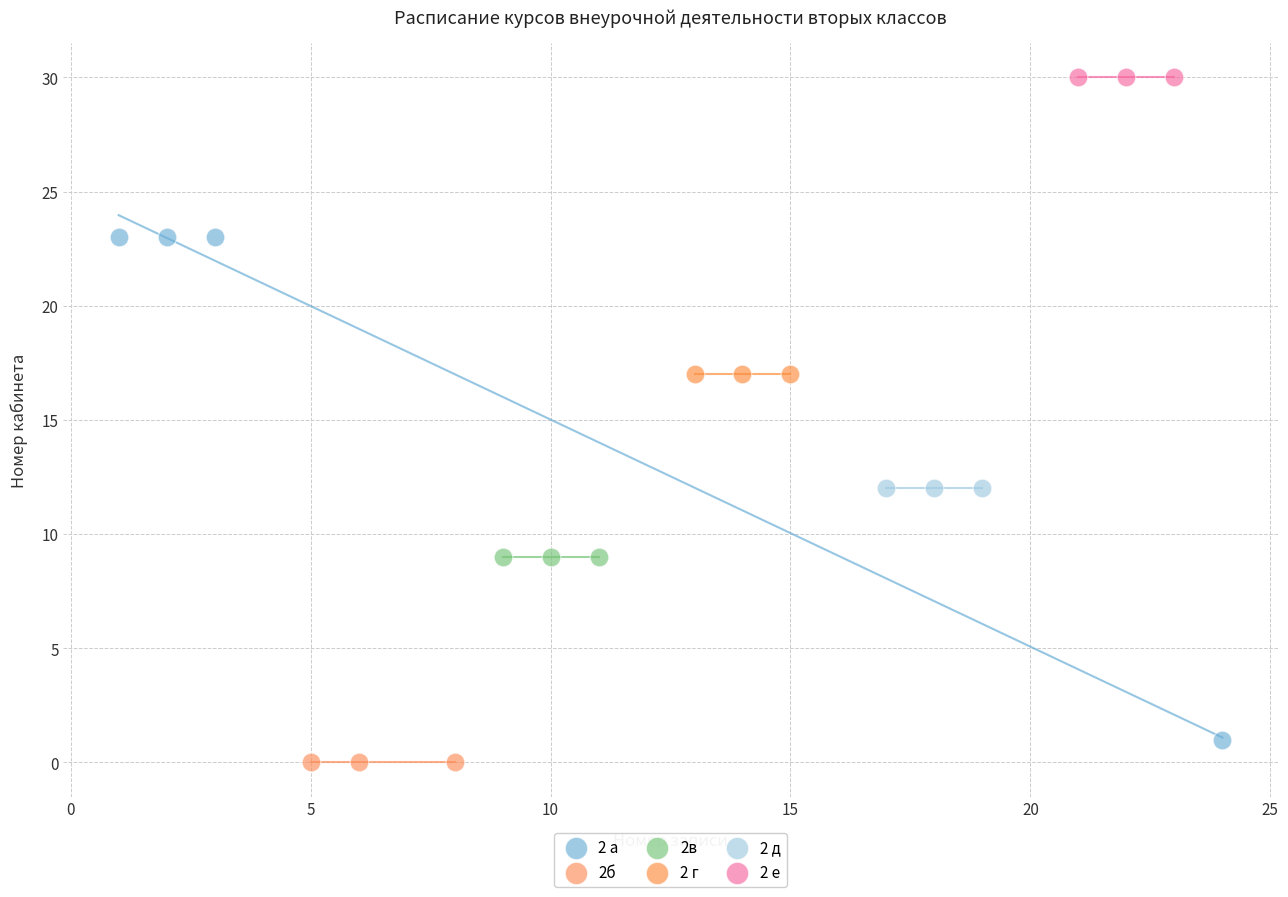

Which series contains the highest Y value?

2 е